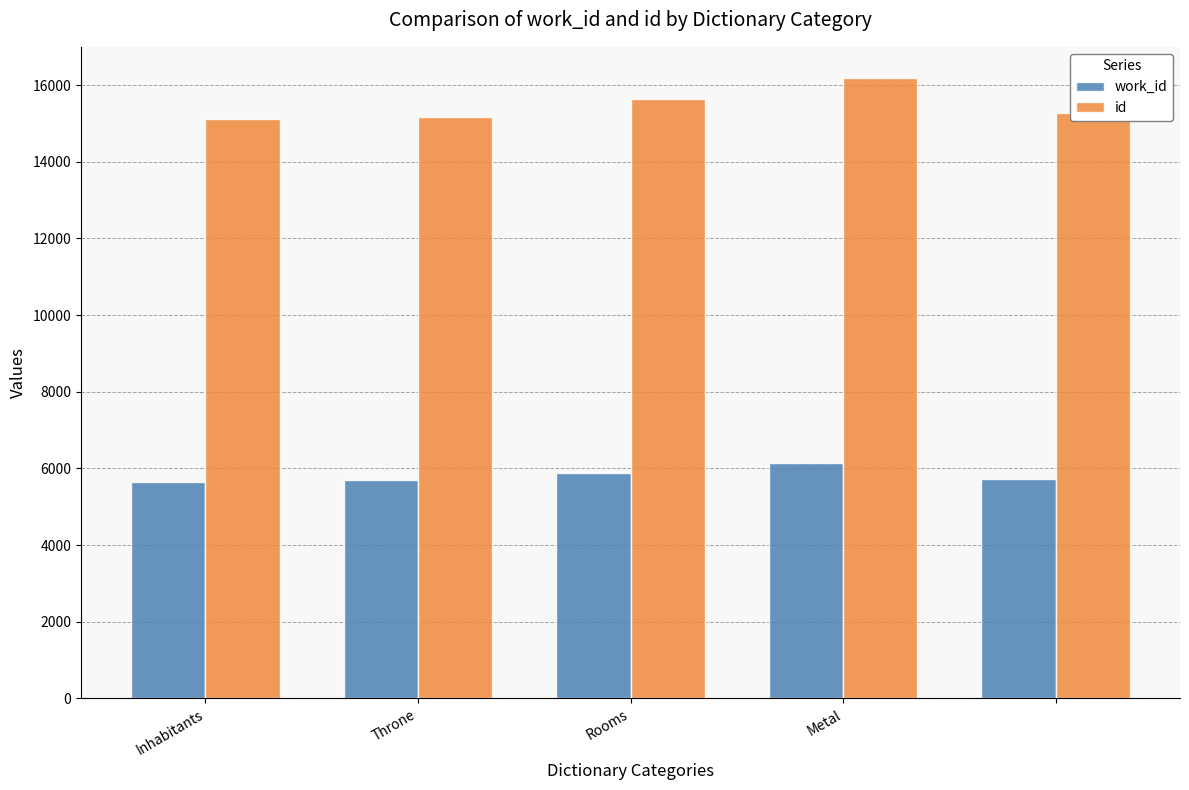

What is the highest value of the id series?

16190